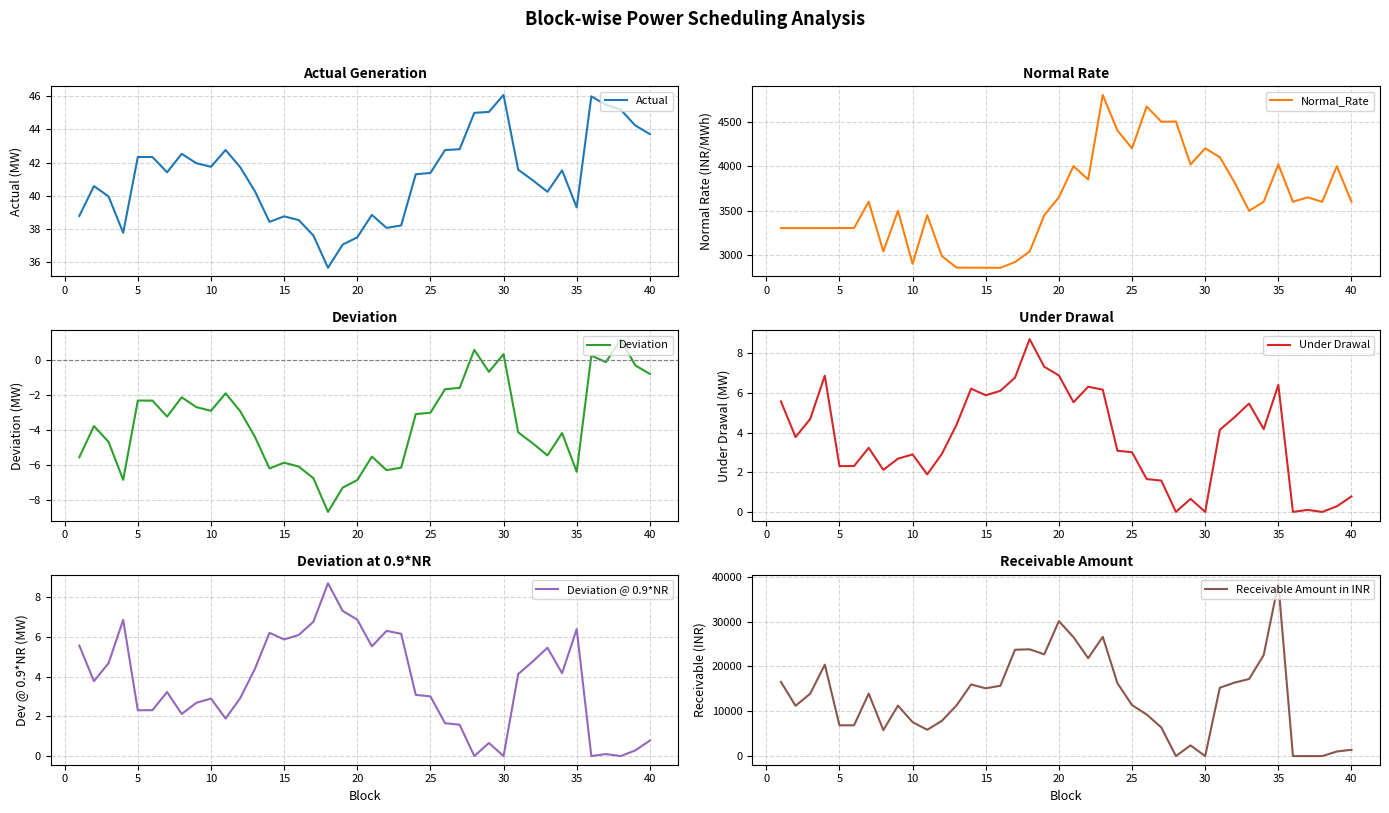

What is the maximum value for Actual?

46.1